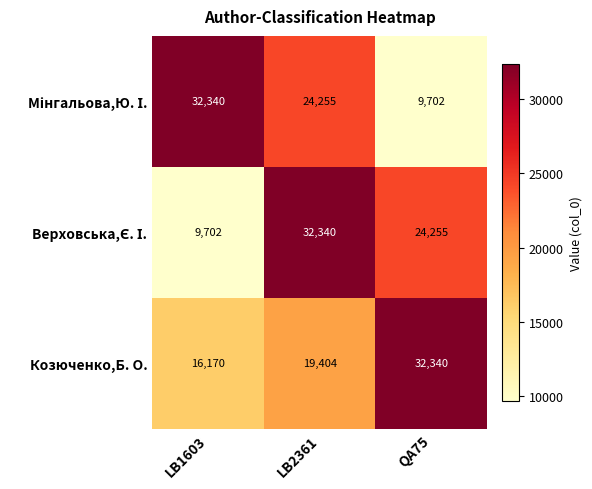

What is the highest value of the Козюченко,Б. О. series?

32340